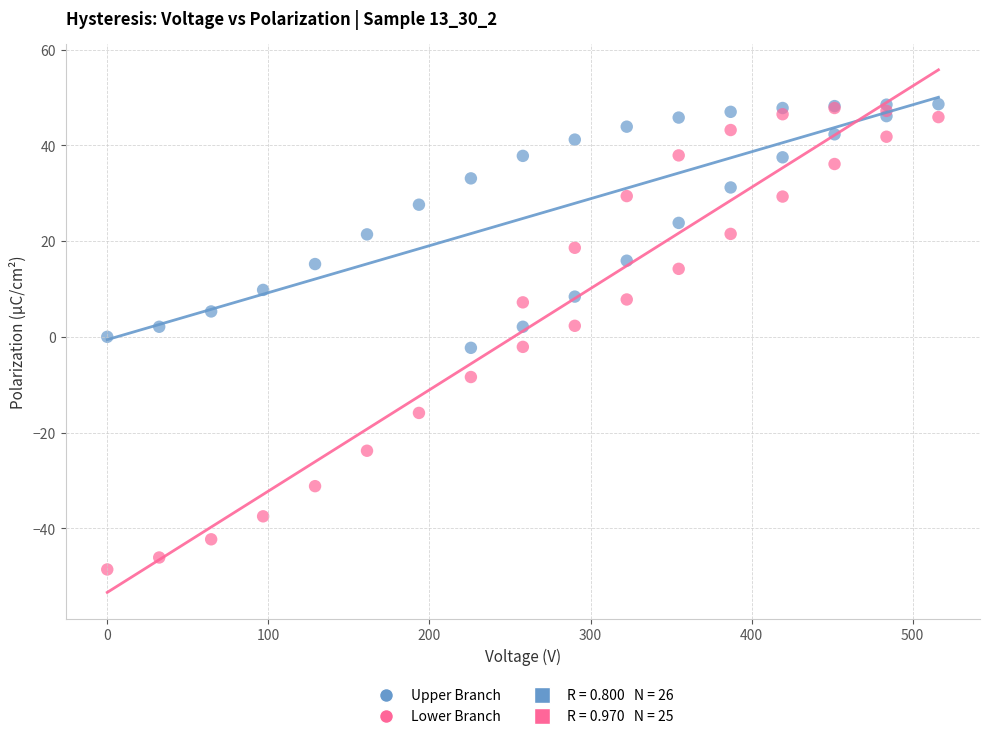

Which series reaches the minimum Y coordinate?

Lower Branch